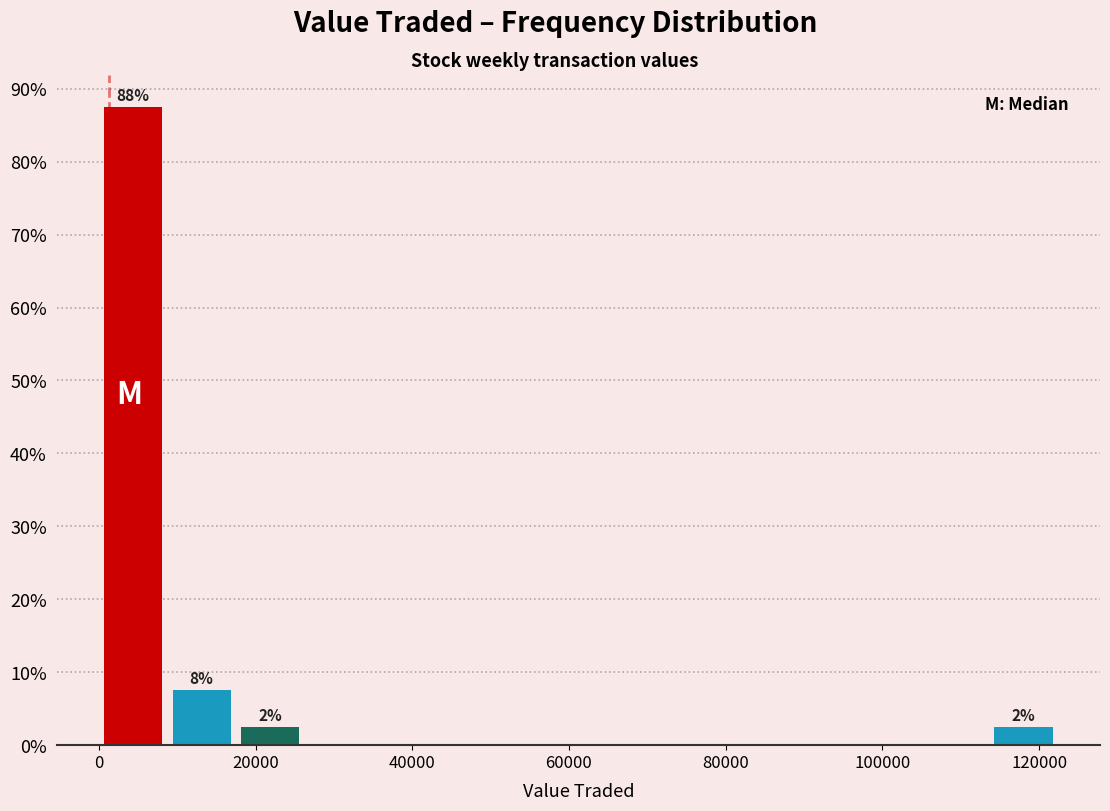

Over which range of the x-axis is the bar tallest?

0 to 8000